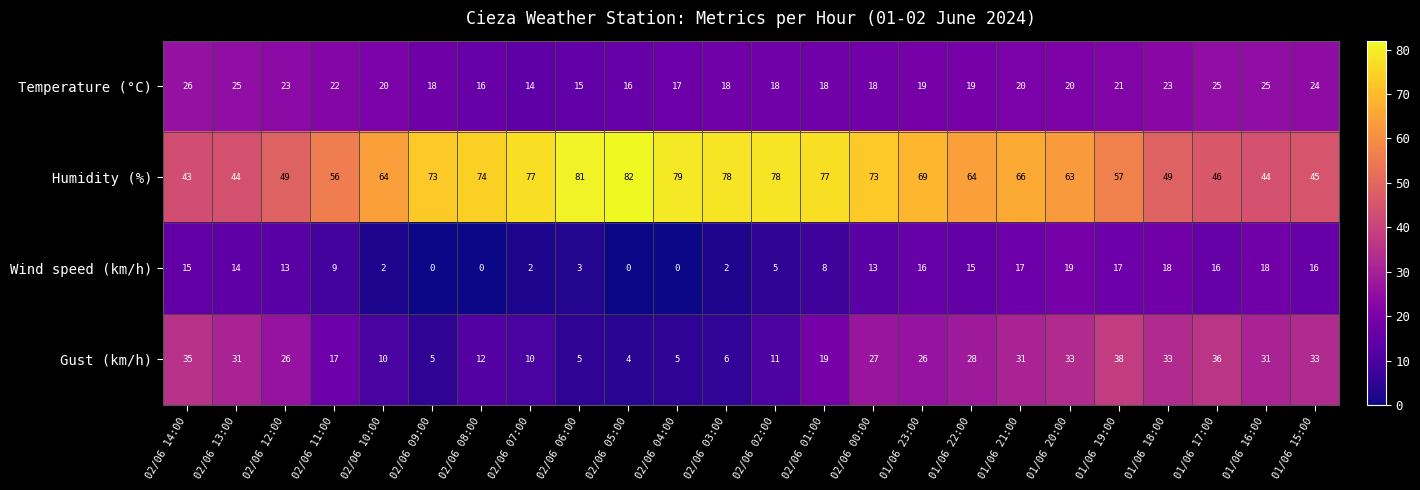

How many categories are shown in the chart?

24